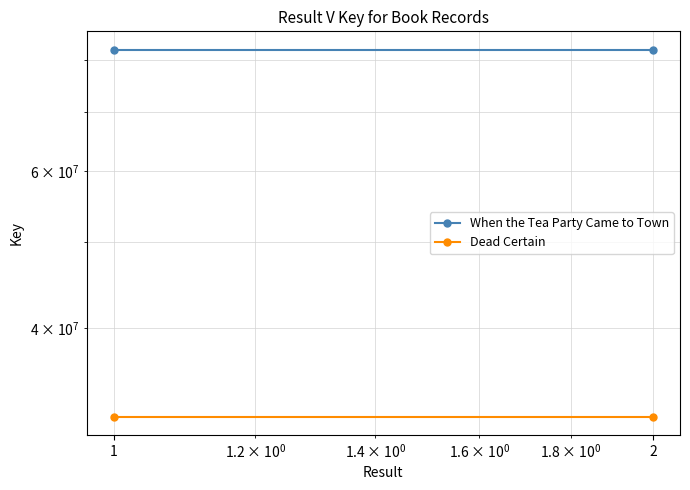

The When the Tea Party Came to Town series shows 82196365 at 2. True or false?

True